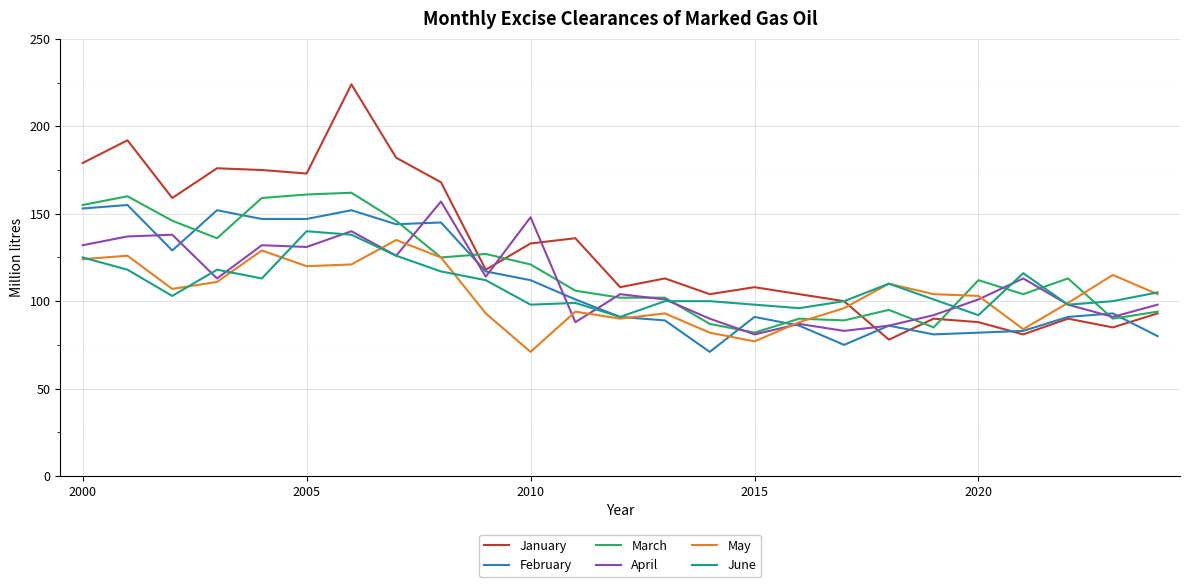

What is the difference between the maximum and minimum values in the March series?

80